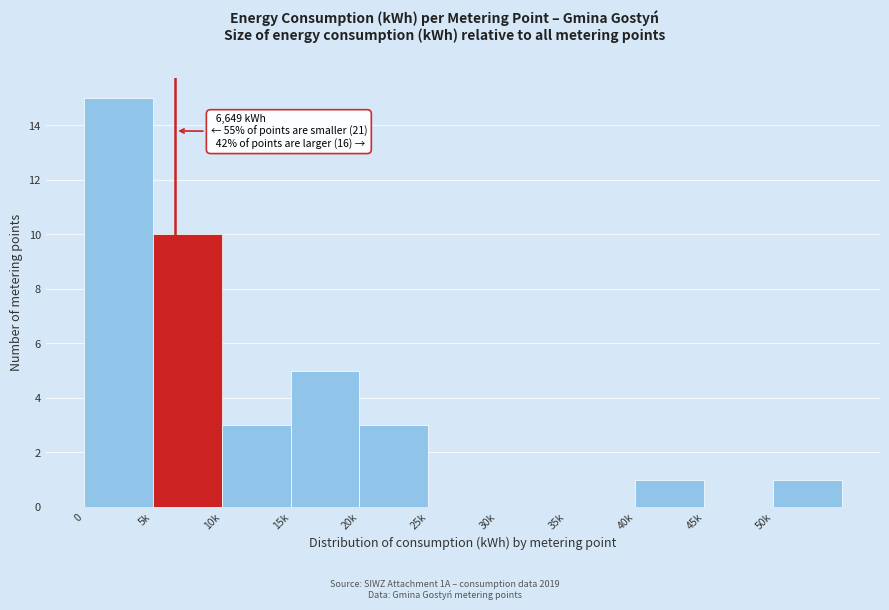

Reading left to right, transcribe all the data shown in this chart.

0=15	5k=10	10k=3	15k=5	20k=3	25k=0	30k=0	35k=0	40k=1	45k=0	50k=1